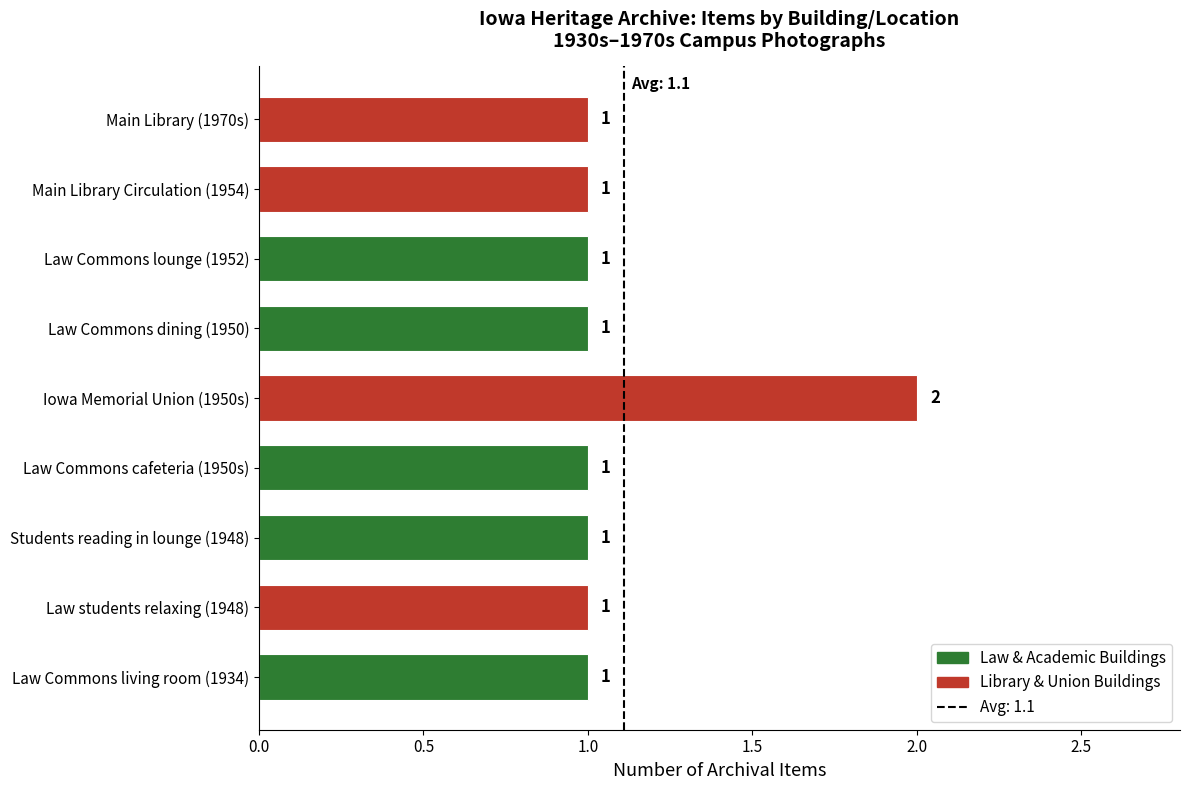

Approximately how many times larger is the value at Law Commons living room (1934) compared to Law Commons lounge (1952)?

1.0